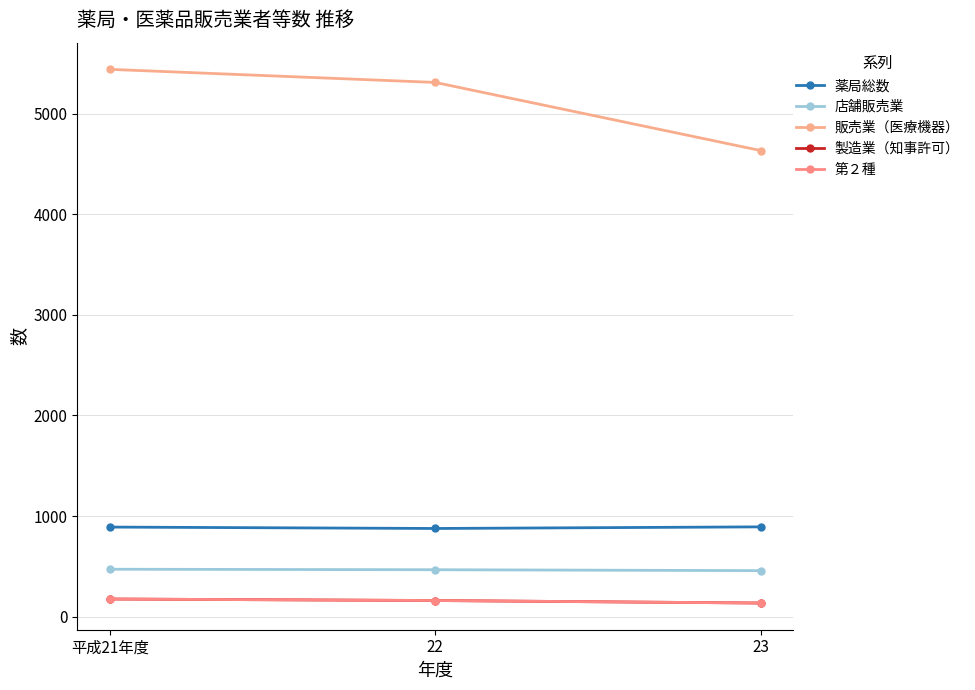

What is the maximum value for 製造業（知事許可）?

176